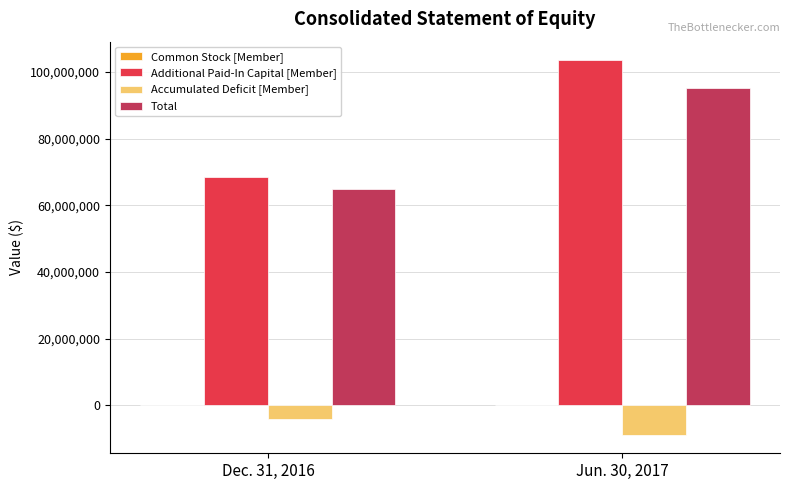

The value of Accumulated Deficit [Member] at Jun. 30, 2017 is -8736665. True or false?

True